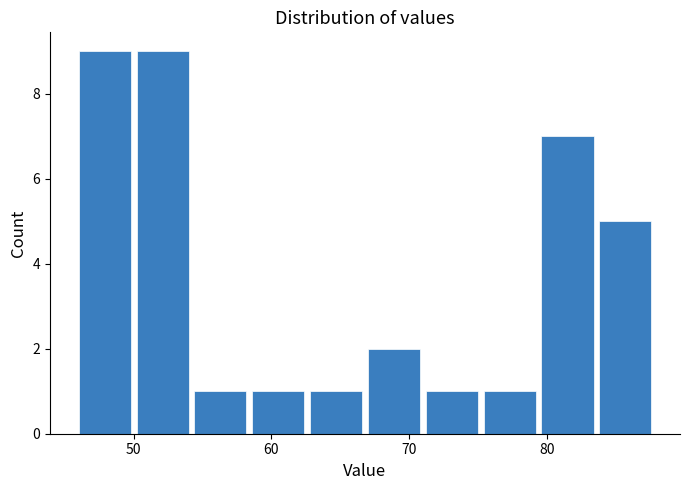

Reading left to right, list every bar in this chart as the range it spans on the x-axis followed by its height. Neither the bar edges nor the heights are printed on the chart, so give them approximately, as read against the axes.

46.0 to 50.2: 9
50.2 to 54.4: 9
54.4 to 58.6: 1
58.6 to 62.8: 1
62.8 to 67.0: 1
67.0 to 71.2: 2
71.2 to 75.4: 1
75.4 to 79.6: 1
79.6 to 83.8: 7
83.8 to 88.0: 5